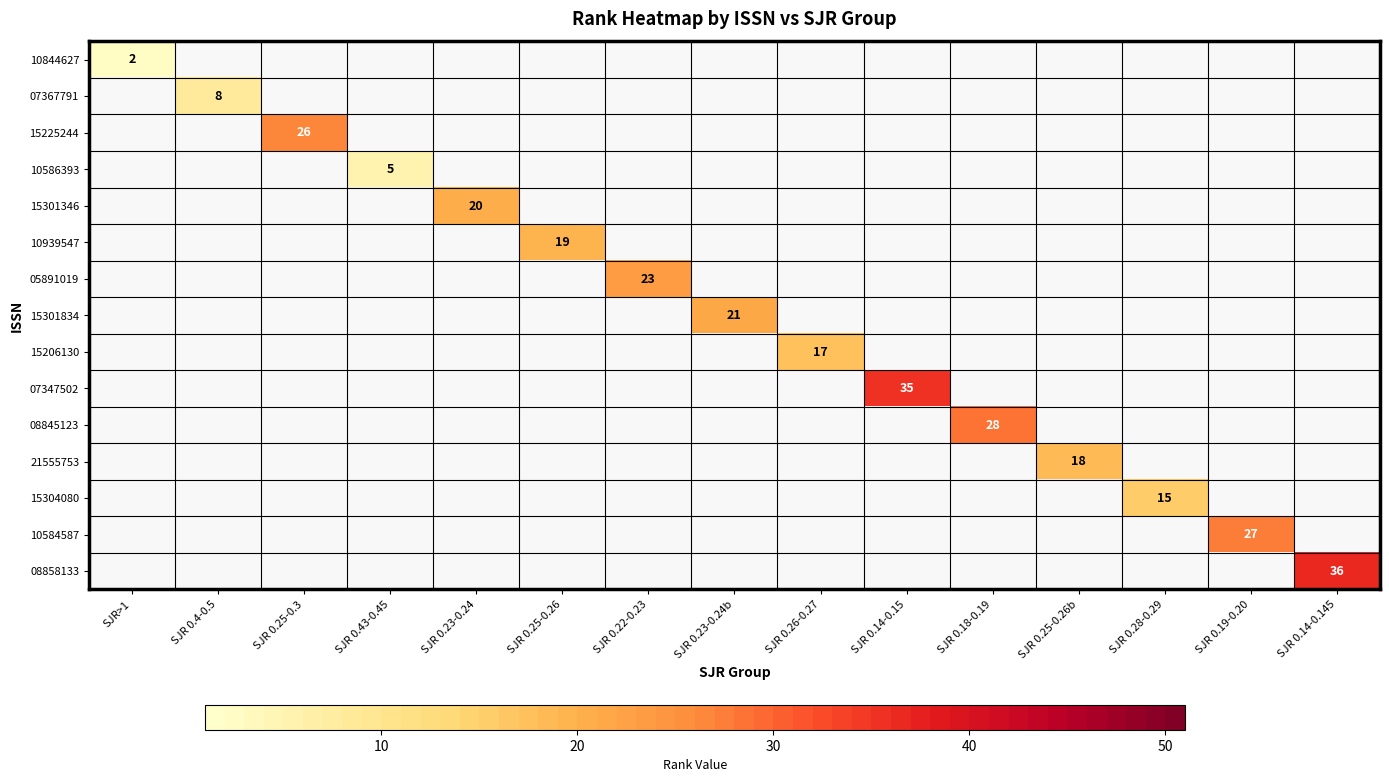

How many positive values does the 08845123 series have?

1